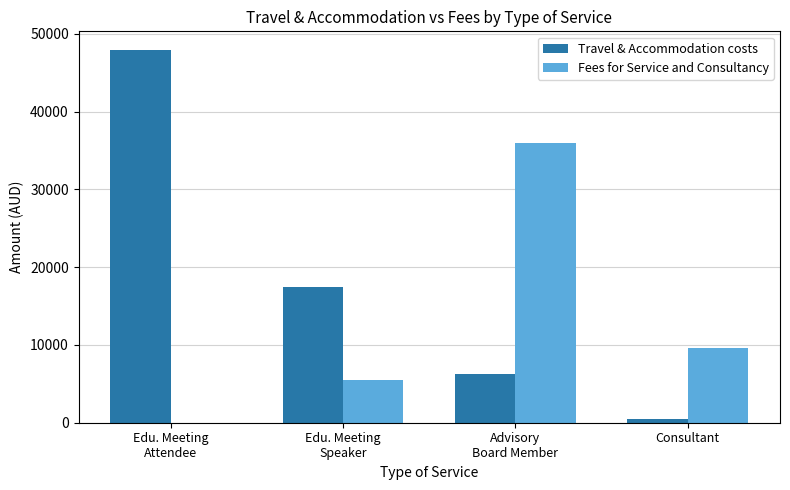

Reading right to left, transcribe all the data shown in this chart.

Travel & Accommodation costs: Consultant=489.4	Advisory
Board Member=6252.4	Edu. Meeting
Speaker=17447.8	Edu. Meeting
Attendee=47917.5
Fees for Service and Consultancy: Consultant=9550.0	Advisory
Board Member=35900.0	Edu. Meeting
Speaker=5500.0	Edu. Meeting
Attendee=0.0